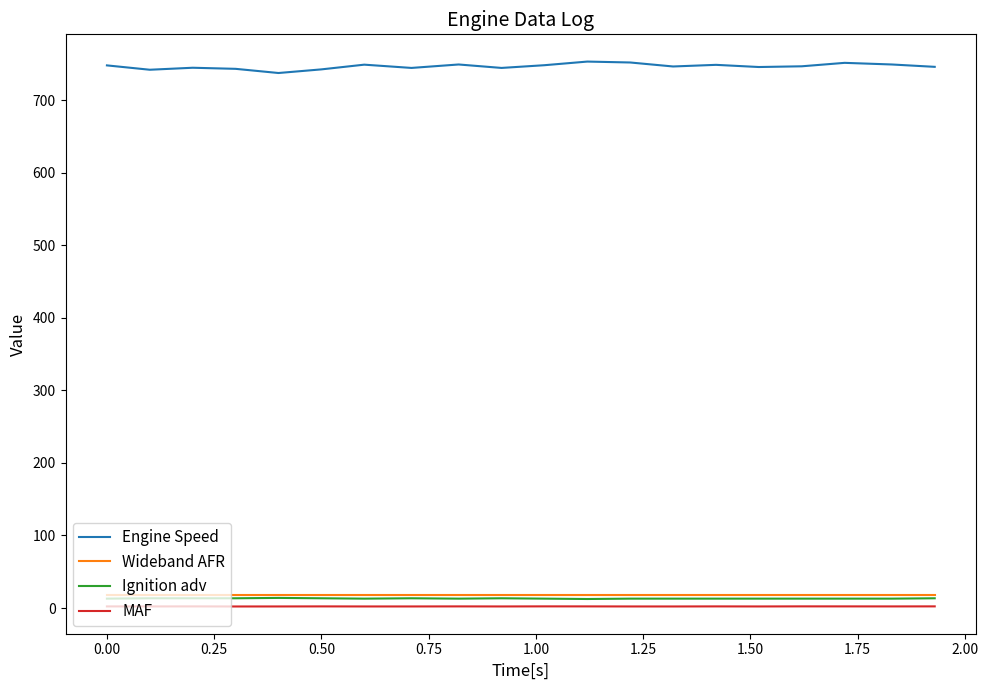

What is the minimum value for Wideband AFR?

18.0